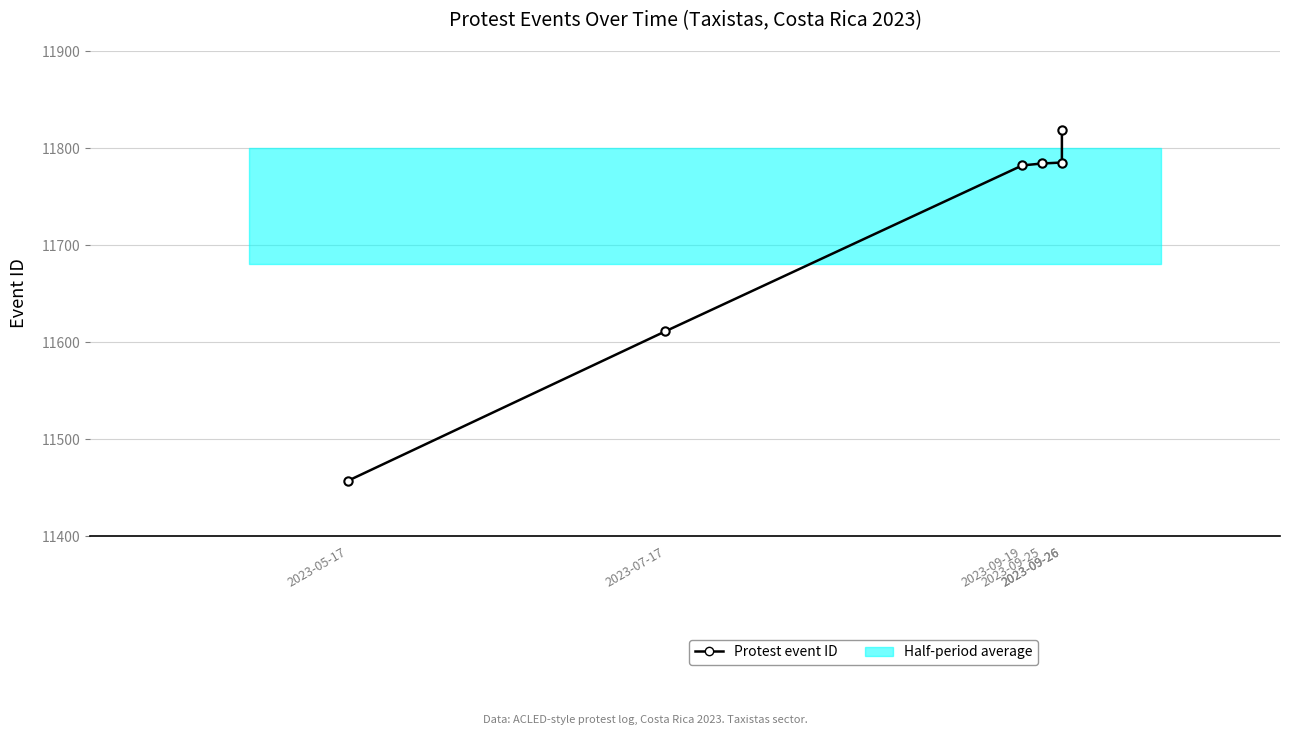

How many series are shown in this chart?

1